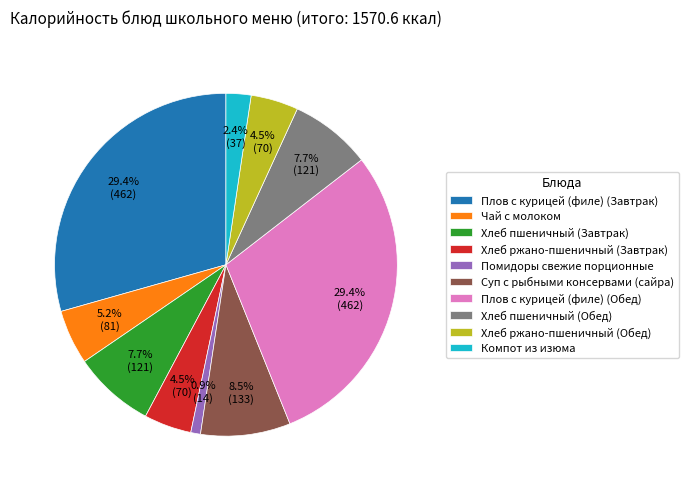

To the nearest percent, what is the difference between the Хлеб ржано-пшеничный (Обед) and Плов с курицей (филе) (Обед) slice percentages?

25%